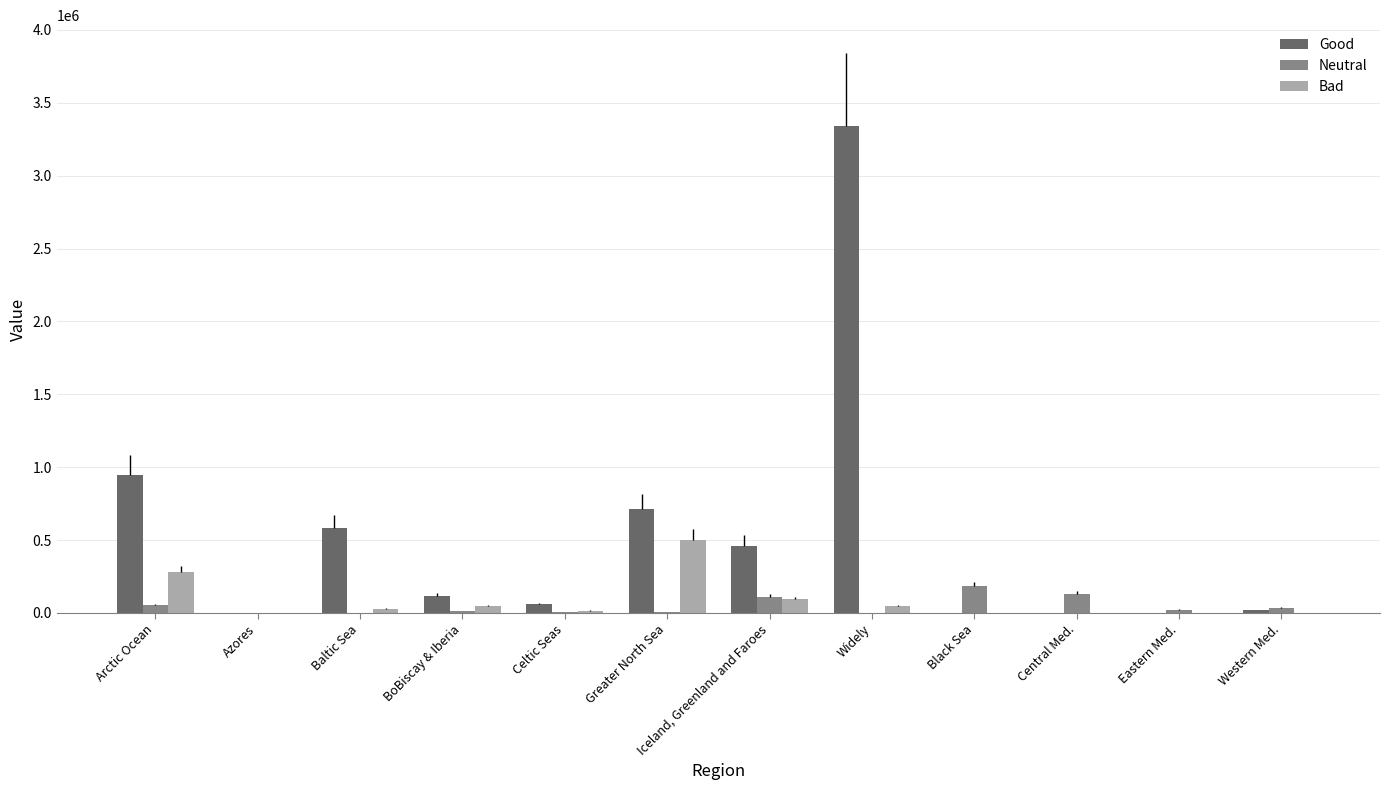

What is the highest value of the Good series?

3339675.0